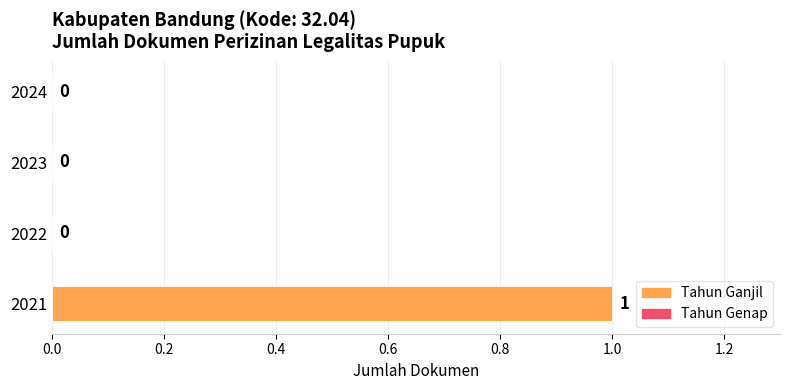

How many values are between 0 and 1?

4